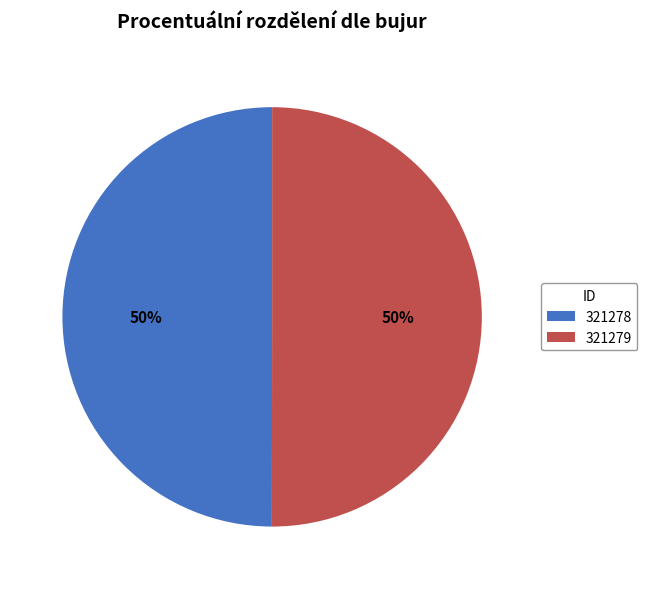

To the nearest percent, what percentage of the pie is 321279?

50%